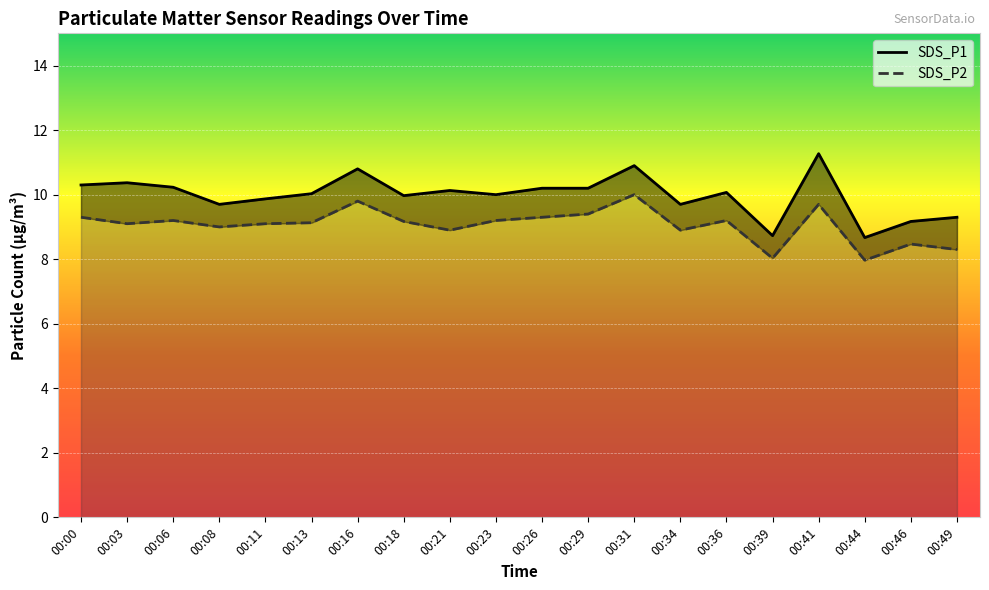

Reading left to right, extract all data points from this chart.

SDS_P1: 00:00=10.3	00:03=10.4	00:06=10.2	00:08=9.7	00:11=9.9	00:13=10.0	00:16=10.8	00:18=10.0	00:21=10.1	00:23=10.0	00:26=10.2	00:29=10.2	00:31=10.9	00:34=9.7	00:36=10.1	00:39=8.7	00:41=11.3	00:44=8.7	00:46=9.2	00:49=9.3
SDS_P2: 00:00=9.3	00:03=9.1	00:06=9.2	00:08=9.0	00:11=9.1	00:13=9.1	00:16=9.8	00:18=9.2	00:21=8.9	00:23=9.2	00:26=9.3	00:29=9.4	00:31=10.0	00:34=8.9	00:36=9.2	00:39=8.0	00:41=9.7	00:44=8.0	00:46=8.5	00:49=8.3